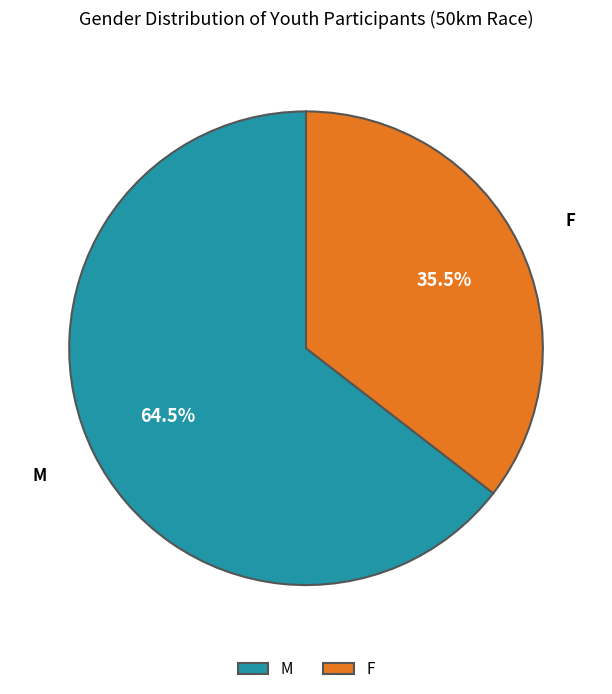

How many slices are in this pie chart?

2